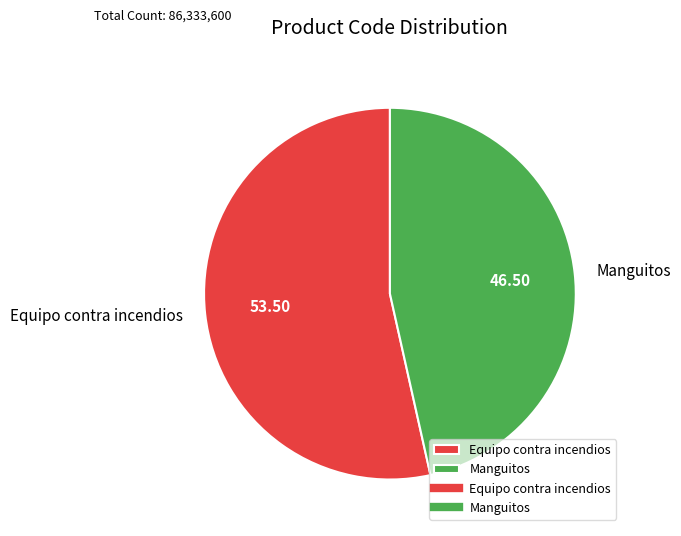

Combined, do Equipo contra incendios and Manguitos account for over 50%?

Yes